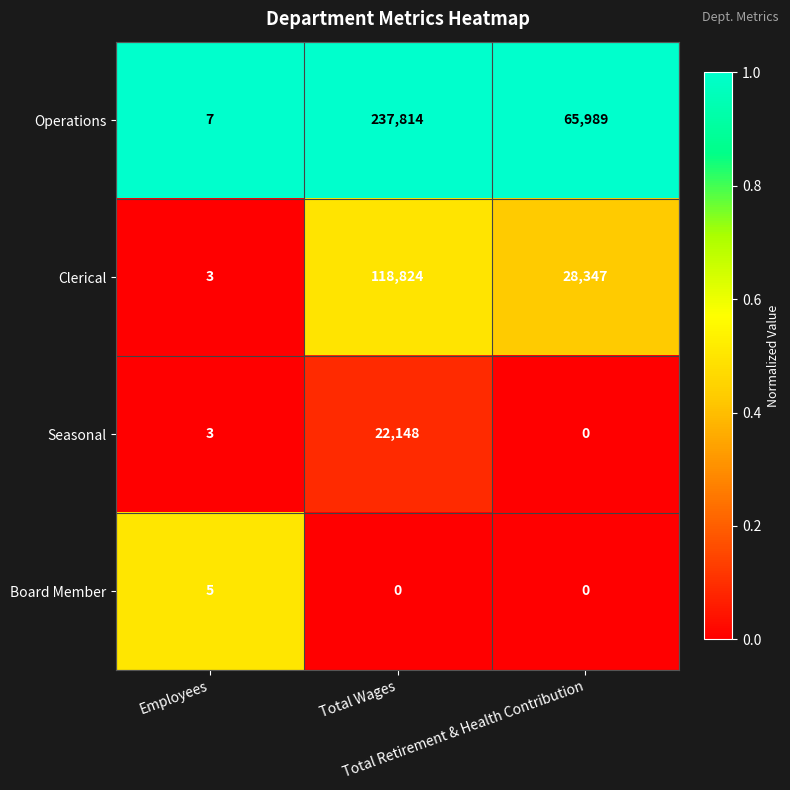

How many data points does each series have?

3